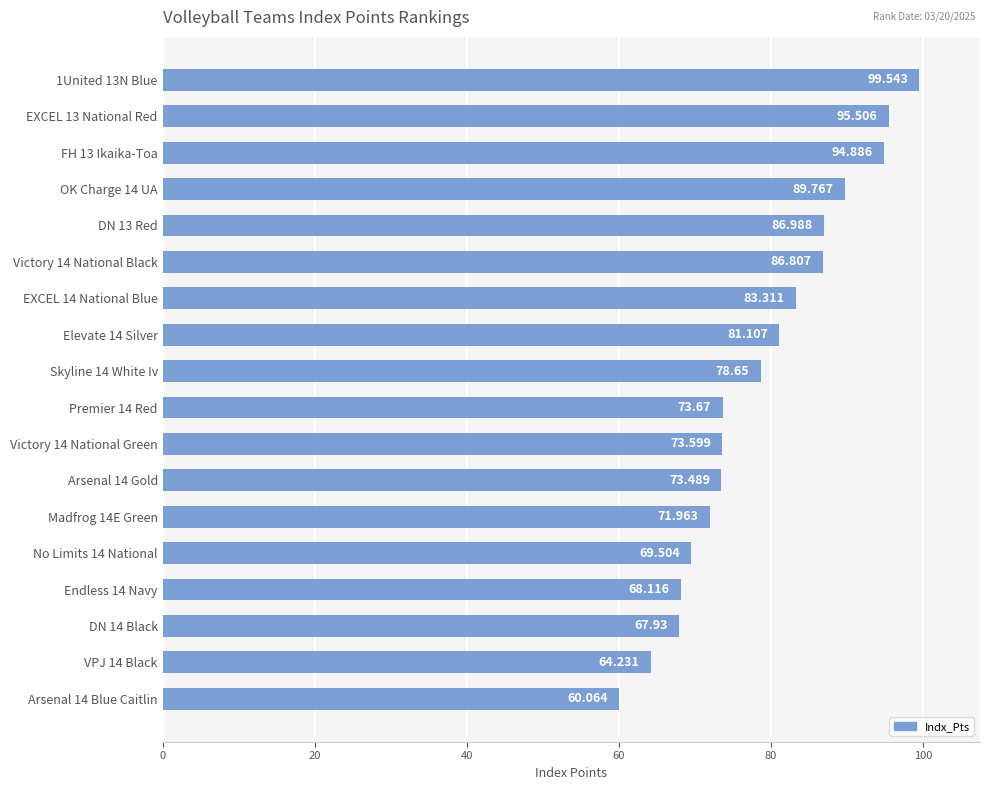

What is the average value?

78.8